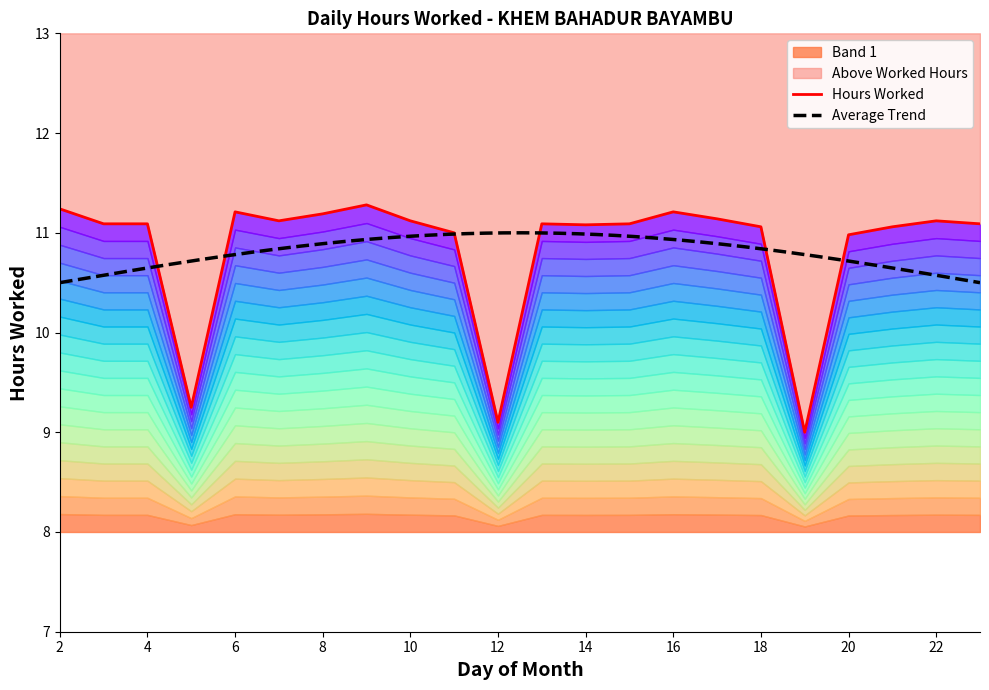

What is the value of the 14th point from the left?

11.1